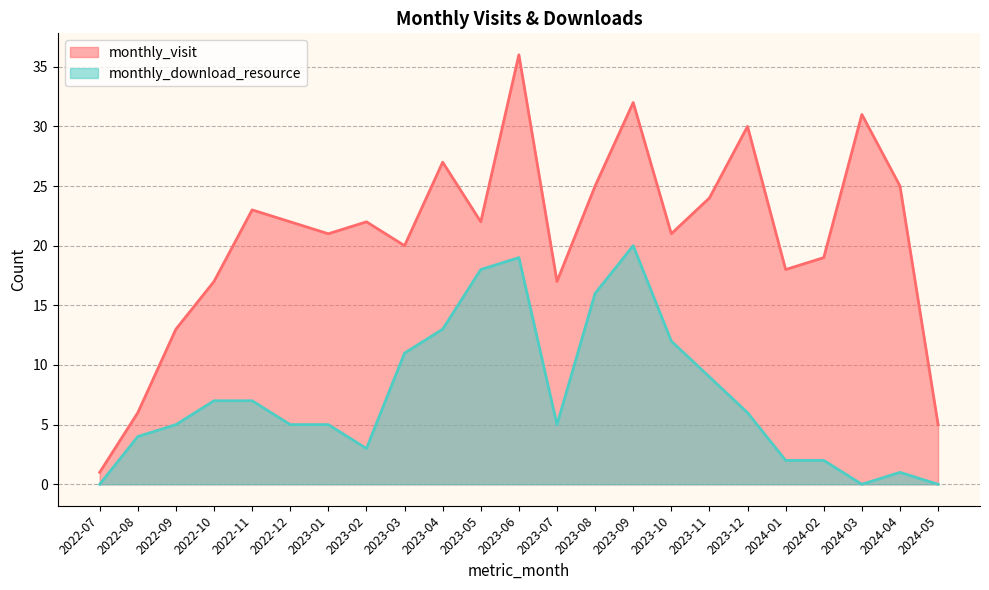

What is the sum of the monthly_visit values at 2024-05 and 2024-03?

36